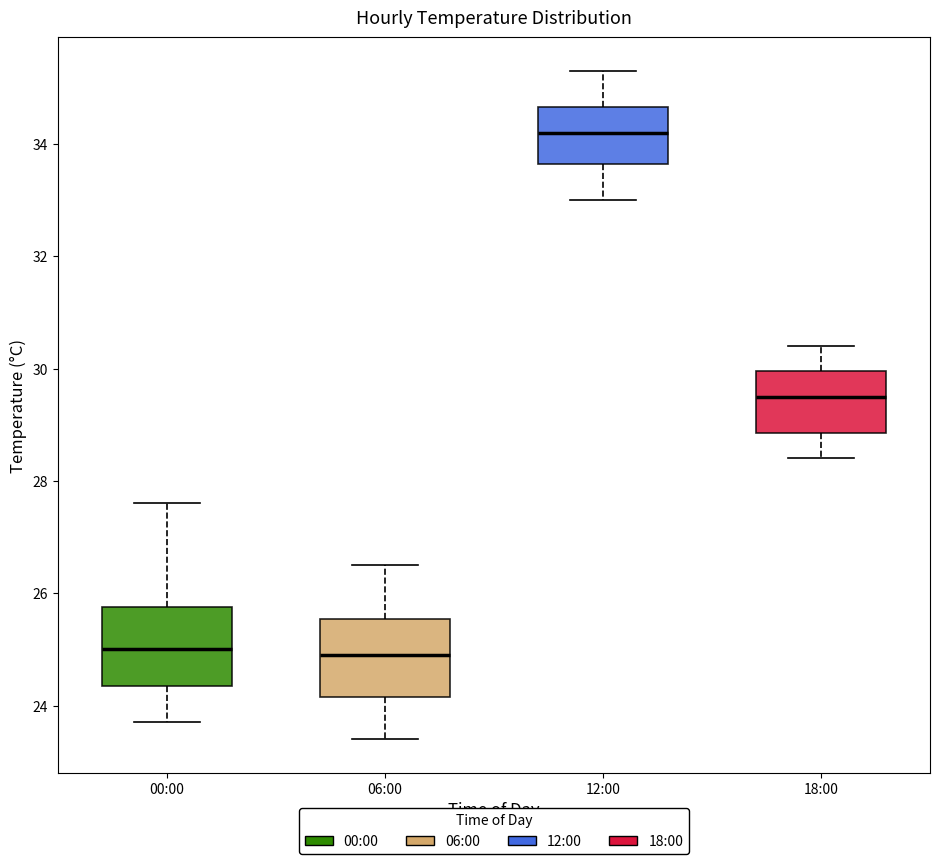

Reading left to right, read every box against the y-axis: the position of its median line, the range the box covers, and the ends of its whiskers. The values are not printed on the chart, so give them approximately, as read against the axis.

00:00: median 25.0, box 24.4 to 25.8, whiskers 23.8 to 27.6
06:00: median 25.0, box 24.2 to 25.6, whiskers 23.4 to 26.6
12:00: median 34.2, box 33.6 to 34.6, whiskers 33.0 to 35.4
18:00: median 29.6, box 28.8 to 30.0, whiskers 28.4 to 30.4